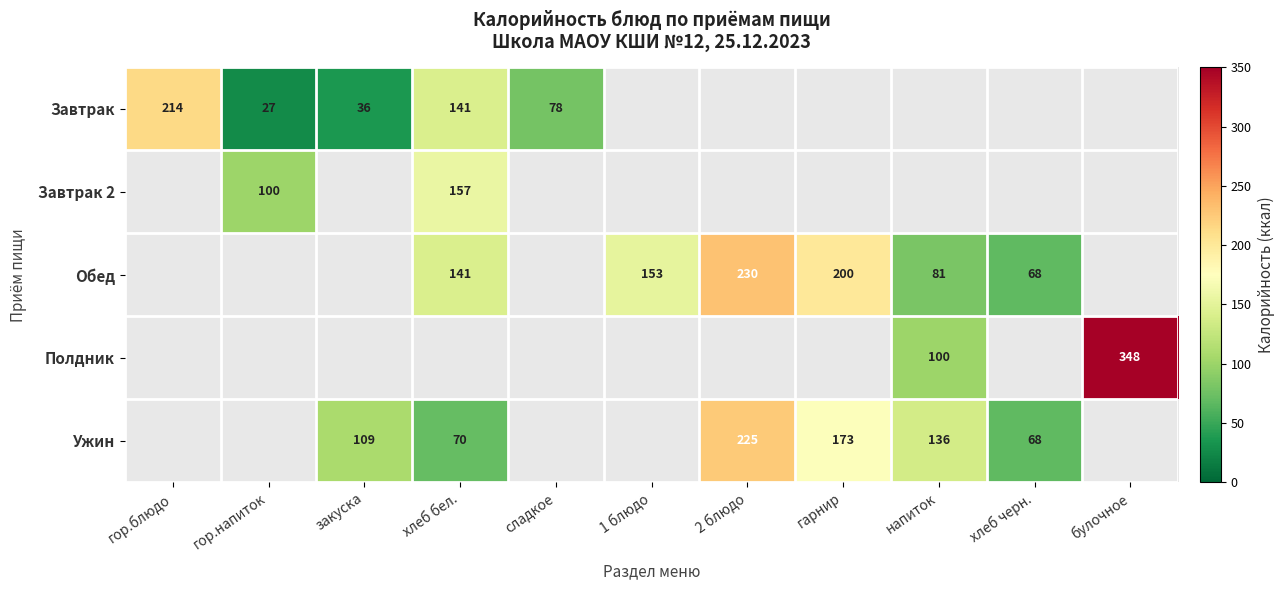

The value of Завтрак 2 at хлеб бел. is 84. True or false?

False